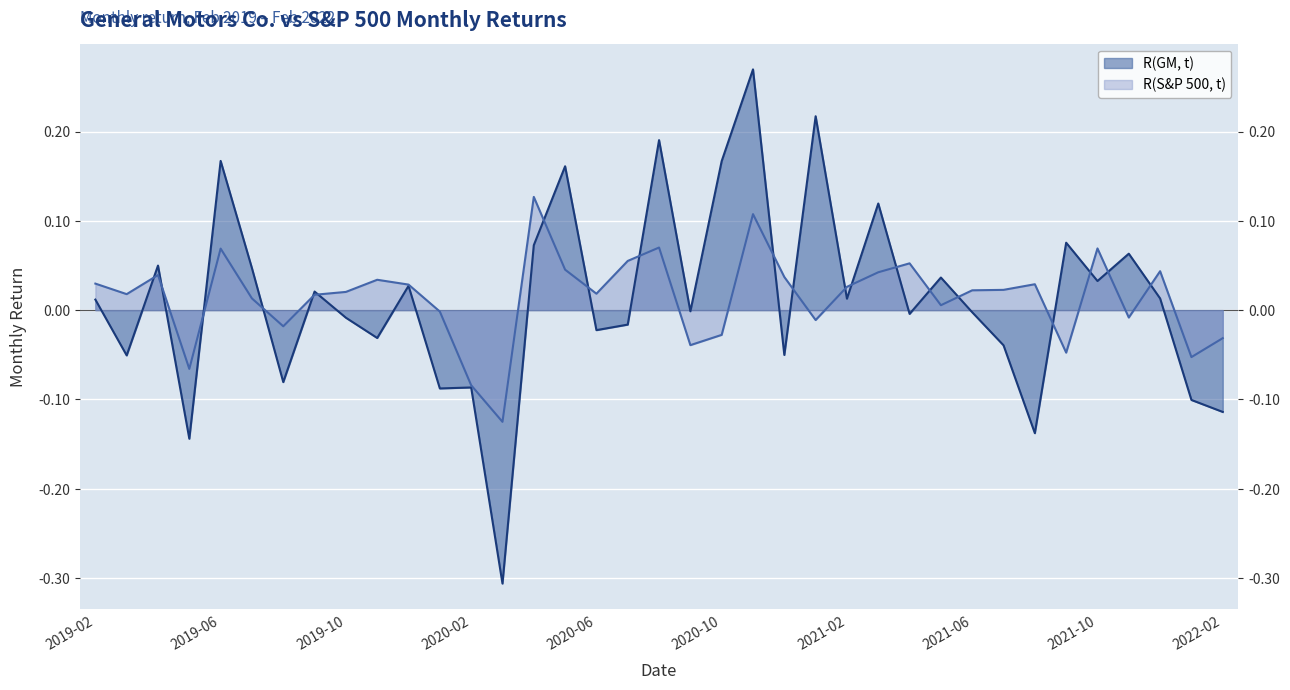

How many negative values does the R(GM, t) series have?

18